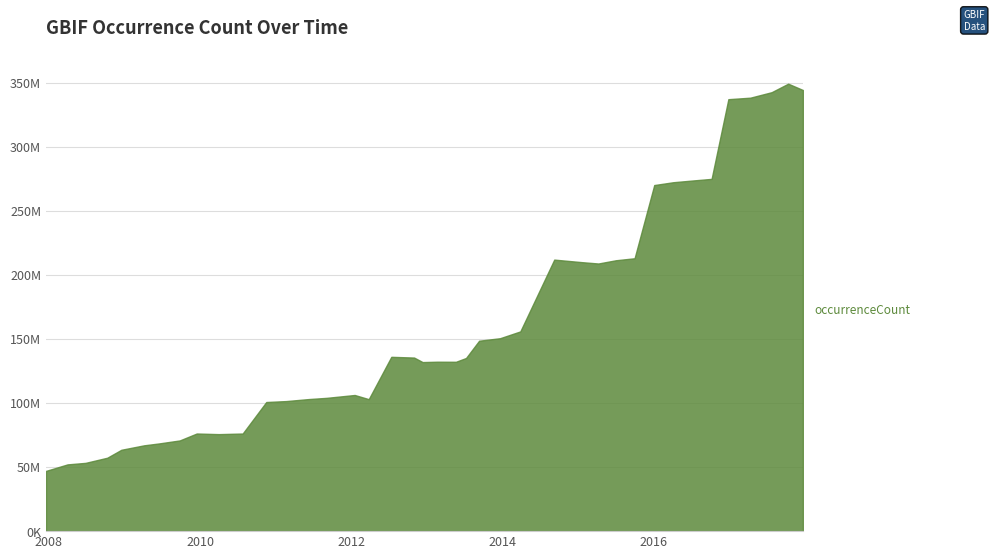

Does the chart have visible grid lines?

Yes